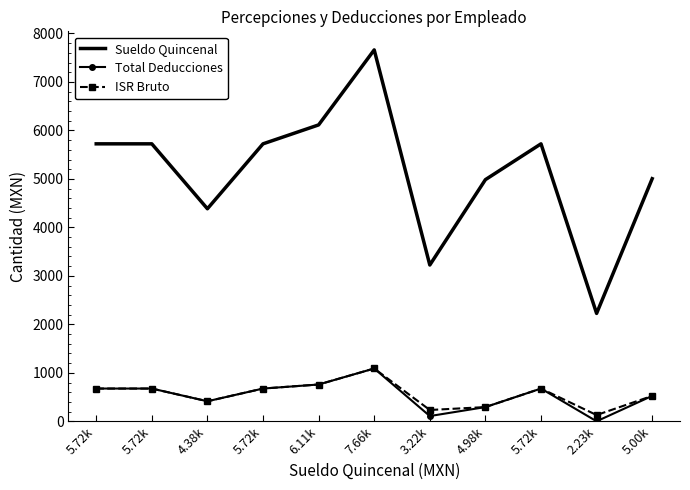

What are all the series names shown in the legend?

Sueldo Quincenal, Total Deducciones, ISR Bruto